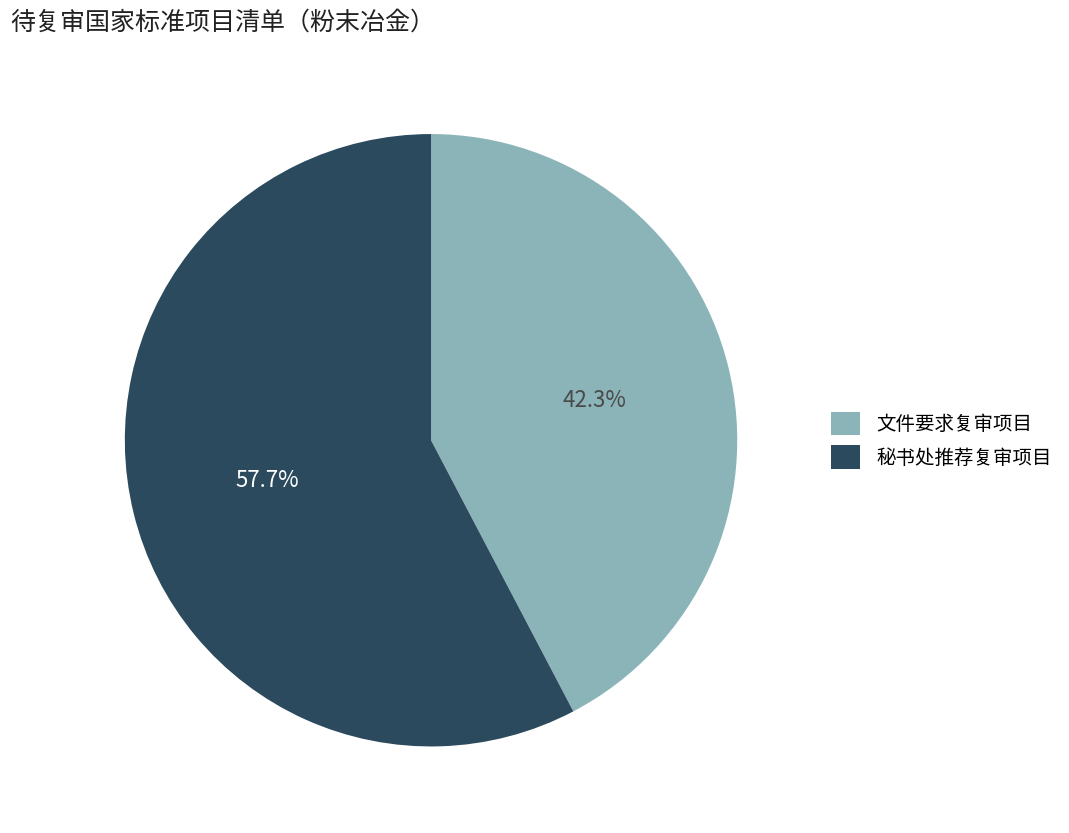

Is the sum of 文件要求复审项目 and 秘书处推荐复审项目 greater than half?

Yes